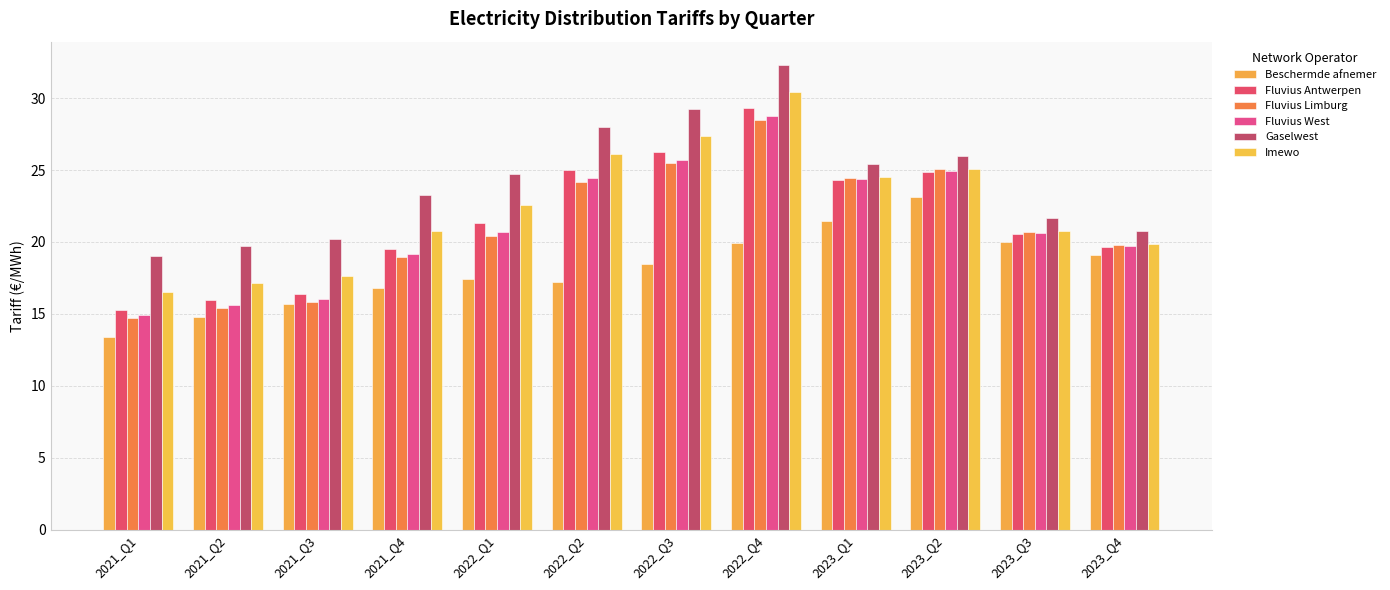

How many groups of bars are there?

12